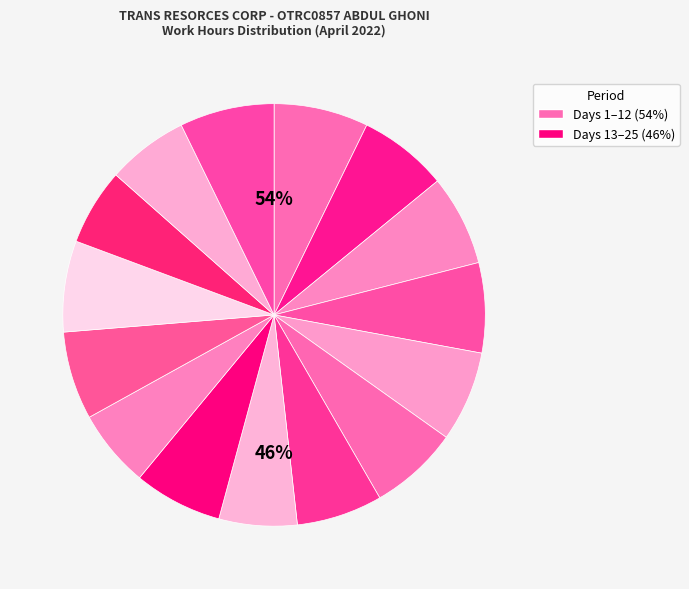

How many slices are in this pie chart?

15